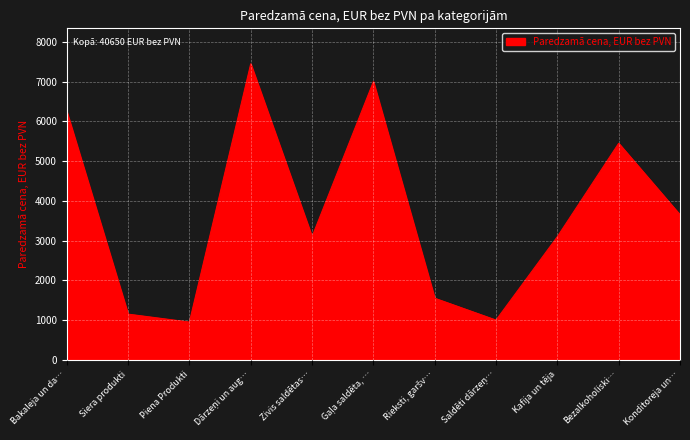

How many lines are shown in the chart?

1